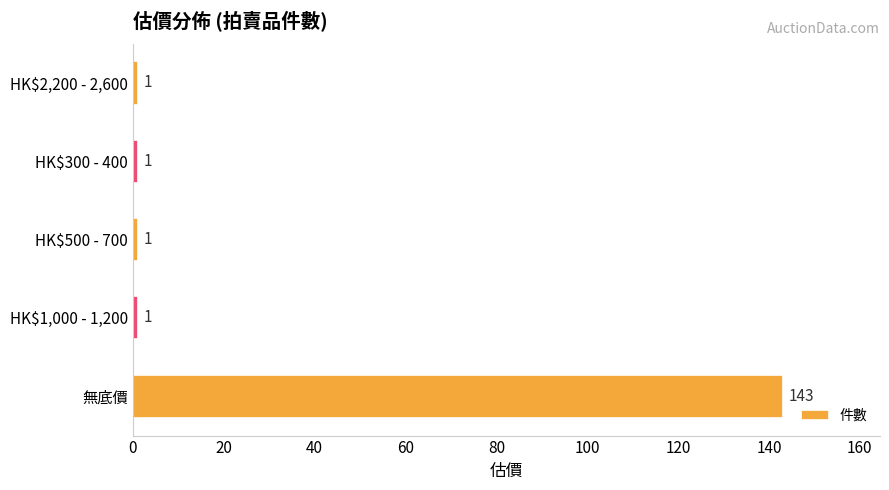

What is the average value?

29